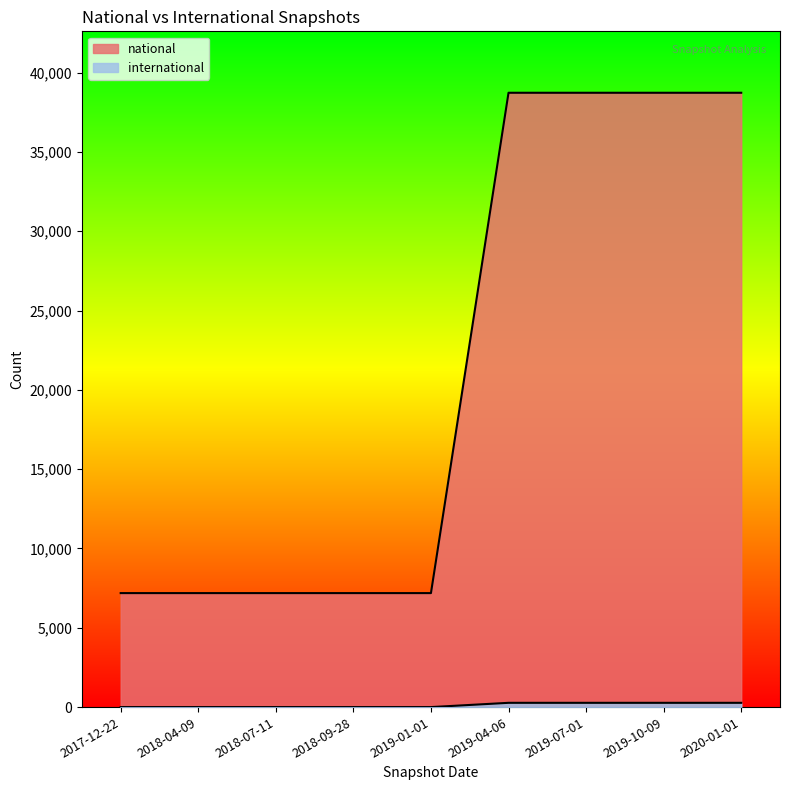

True or false: international and national intersect in this chart.

False